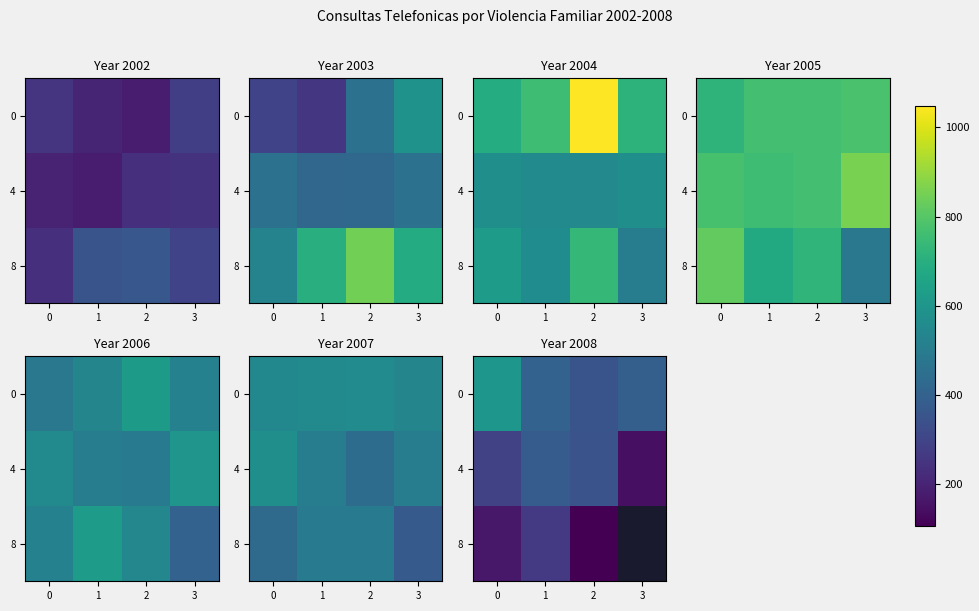

What is the lowest value of the 4 series?

143.0